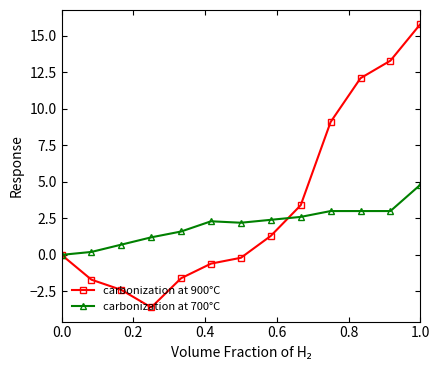

Count the number of categories in the chart.

13